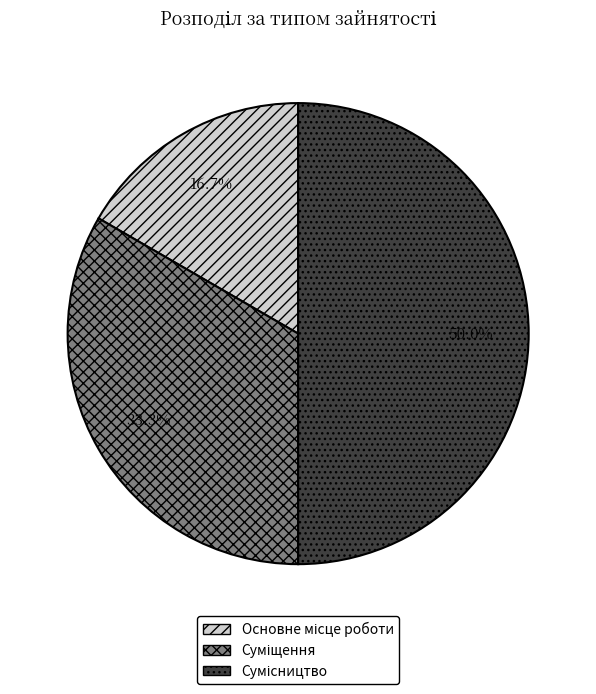

To the nearest percent, what portion does Сумісництво represent?

50%